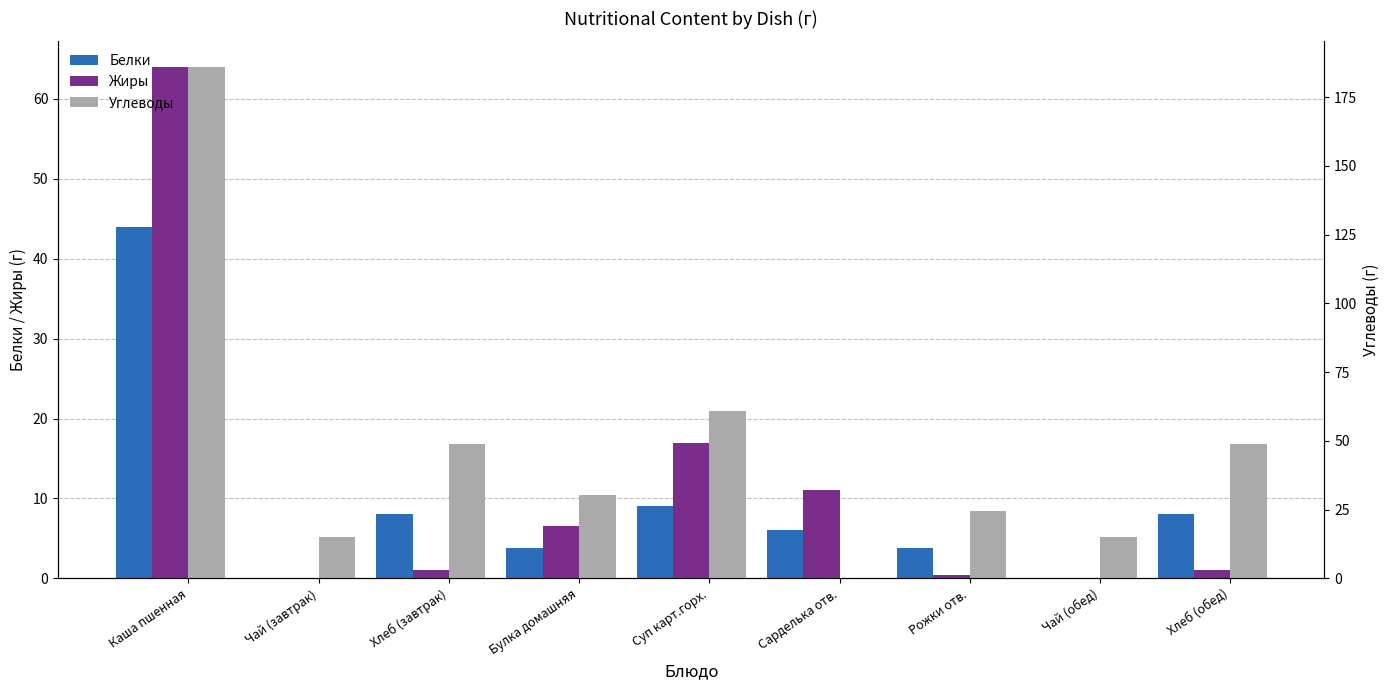

Reading left to right, list all the values displayed in this chart.

Белки: Каша пшенная=44.0	Чай (завтрак)=0.1	Хлеб (завтрак)=8.0	Булка домашняя=3.8	Суп карт.горх.=9.0	Сарделька отв.=6.0	Рожки отв.=3.8	Чай (обед)=0.1	Хлеб (обед)=8.0
Жиры: Каша пшенная=64.0	Чай (завтрак)=0.0	Хлеб (завтрак)=1.0	Булка домашняя=6.5	Суп карт.горх.=17.0	Сарделька отв.=11.0	Рожки отв.=0.4	Чай (обед)=0.0	Хлеб (обед)=1.0
Углеводы: Каша пшенная=186.0	Чай (завтрак)=15.0	Хлеб (завтрак)=49.0	Булка домашняя=30.2	Суп карт.горх.=61.0	Сарделька отв.=0.0	Рожки отв.=24.4	Чай (обед)=15.0	Хлеб (обед)=49.0